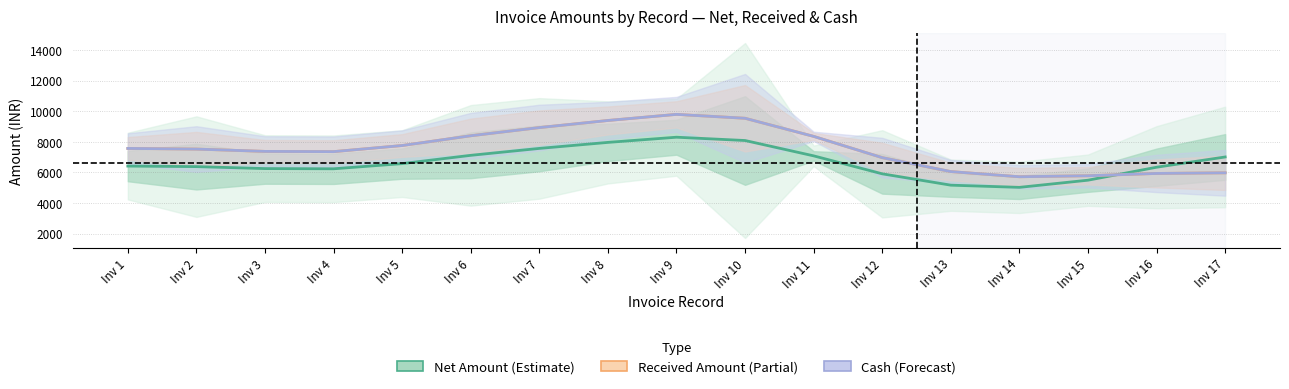

What is the value of the Cash (Forecast) point at the 13th from the left?

6051.5